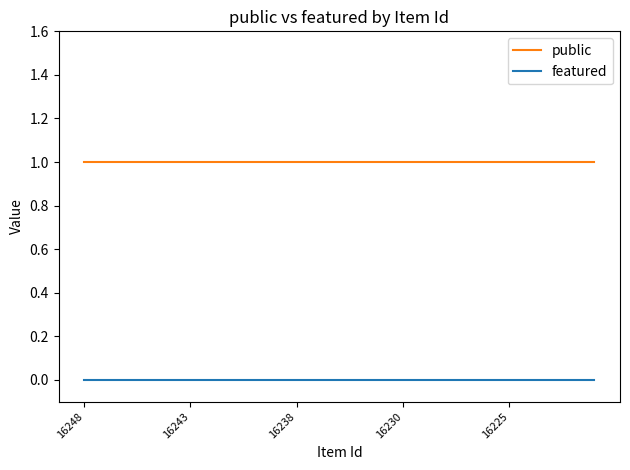

What are all the series names shown in the legend?

public, featured